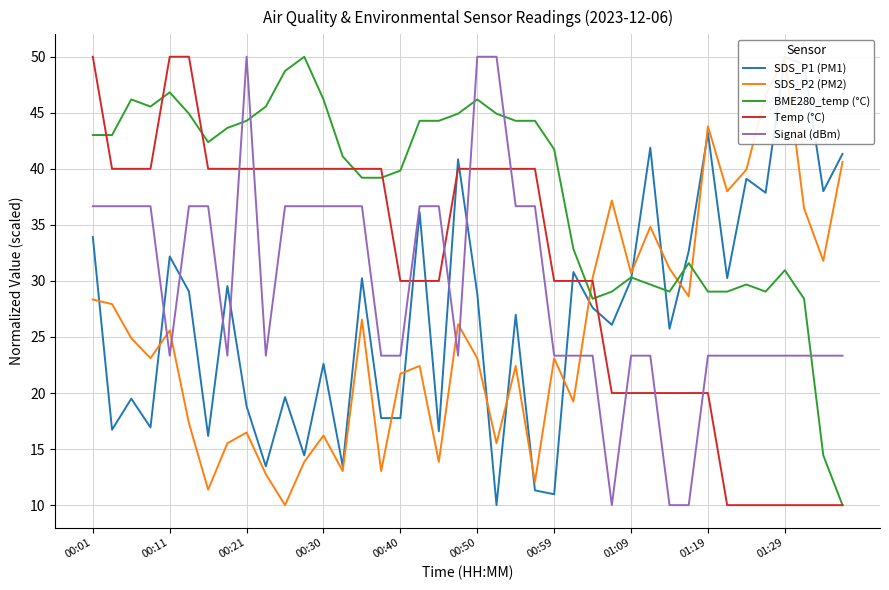

Does the chart display data point markers on the line(s)?

No